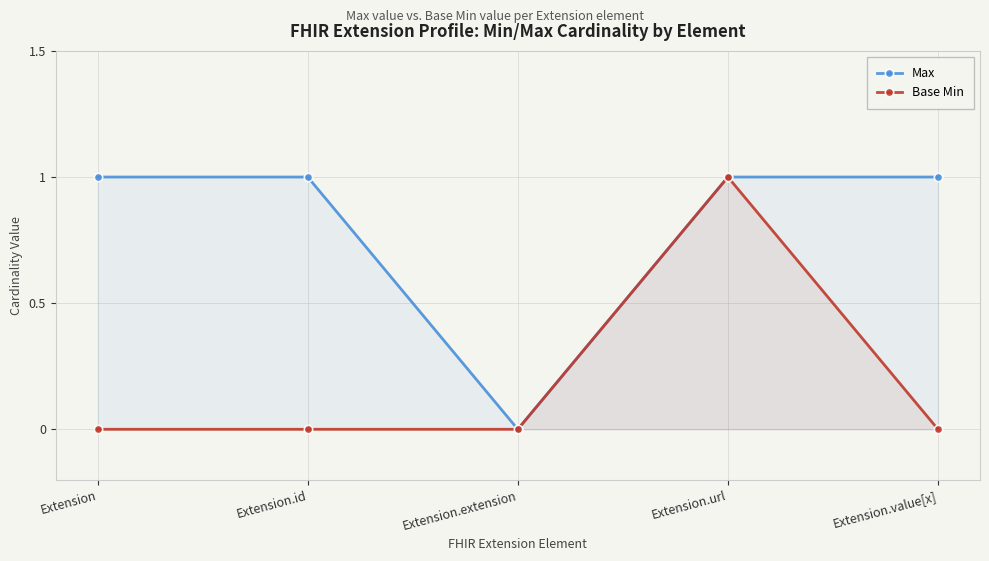

Reading left to right, list all the values displayed in this chart.

Max: 1	1	0	1	1
Base Min: 0	0	0	1	0